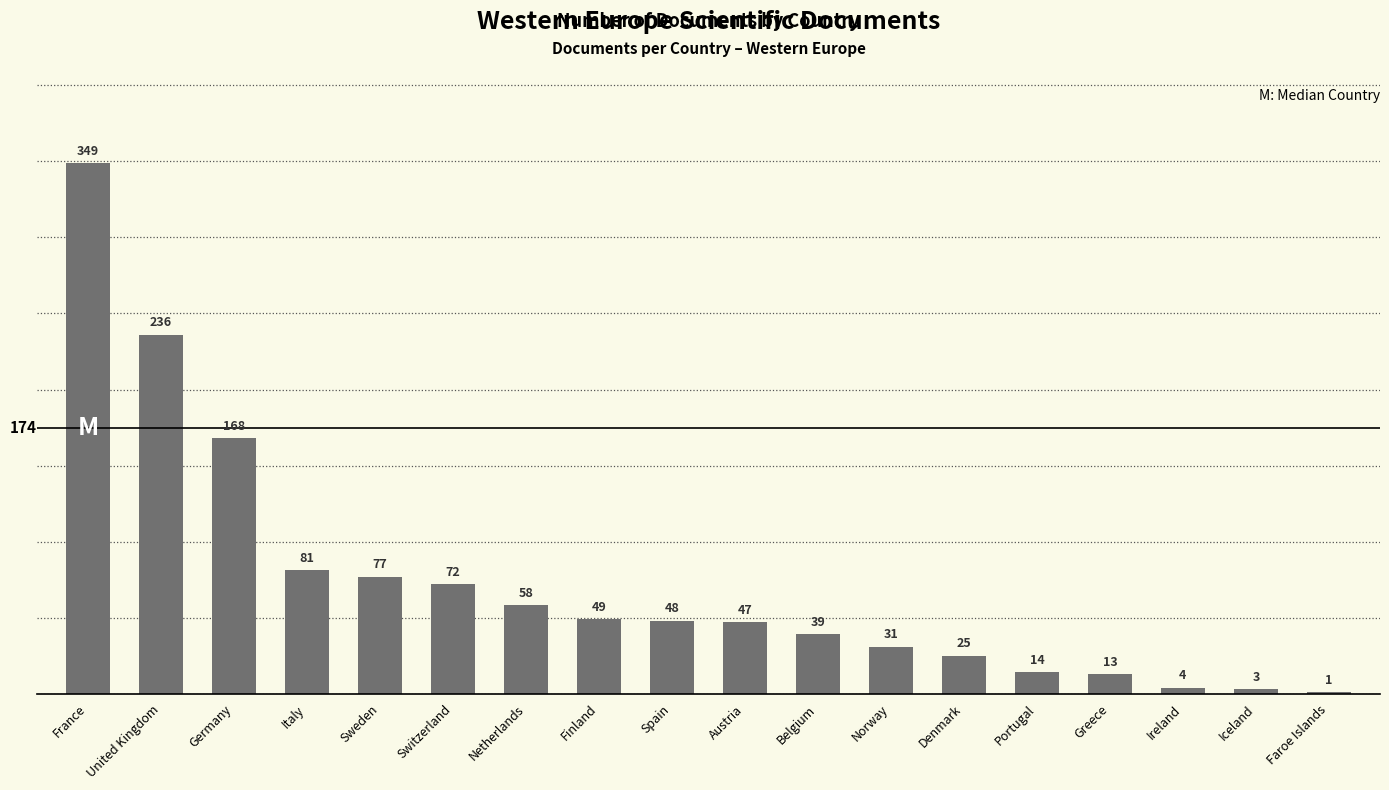

Reading left to right, list all the values displayed in this chart.

France=349	United Kingdom=236	Germany=168	Italy=81	Sweden=77	Switzerland=72	Netherlands=58	Finland=49	Spain=48	Austria=47	Belgium=39	Norway=31	Denmark=25	Portugal=14	Greece=13	Ireland=4	Iceland=3	Faroe Islands=1